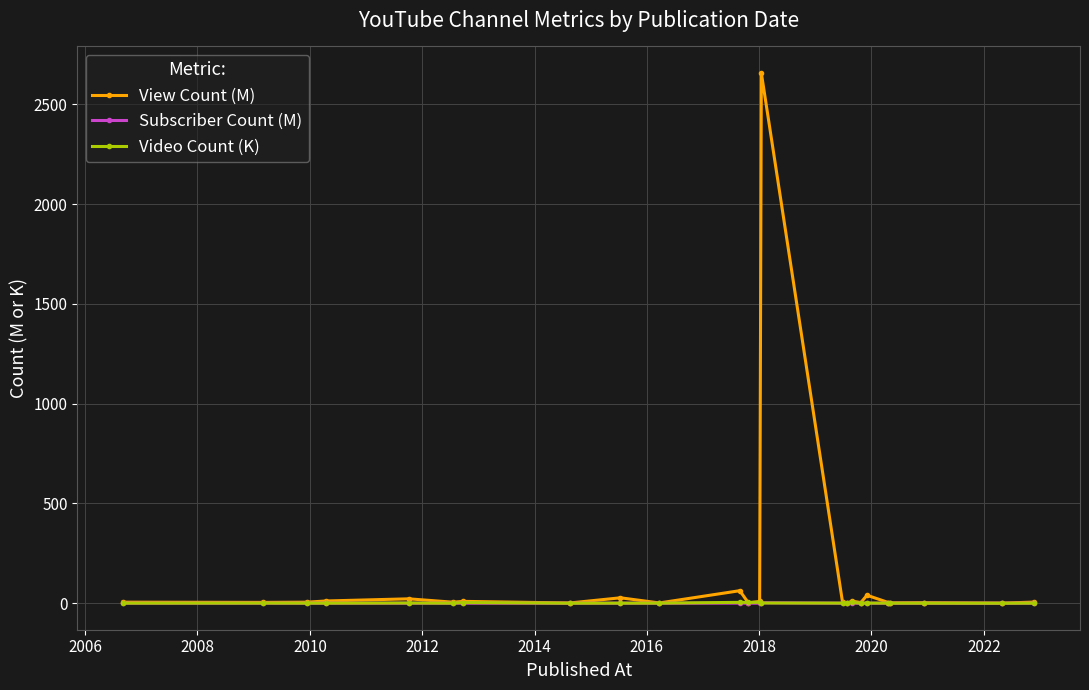

What is the maximum value for View Count (M)?

2657.9